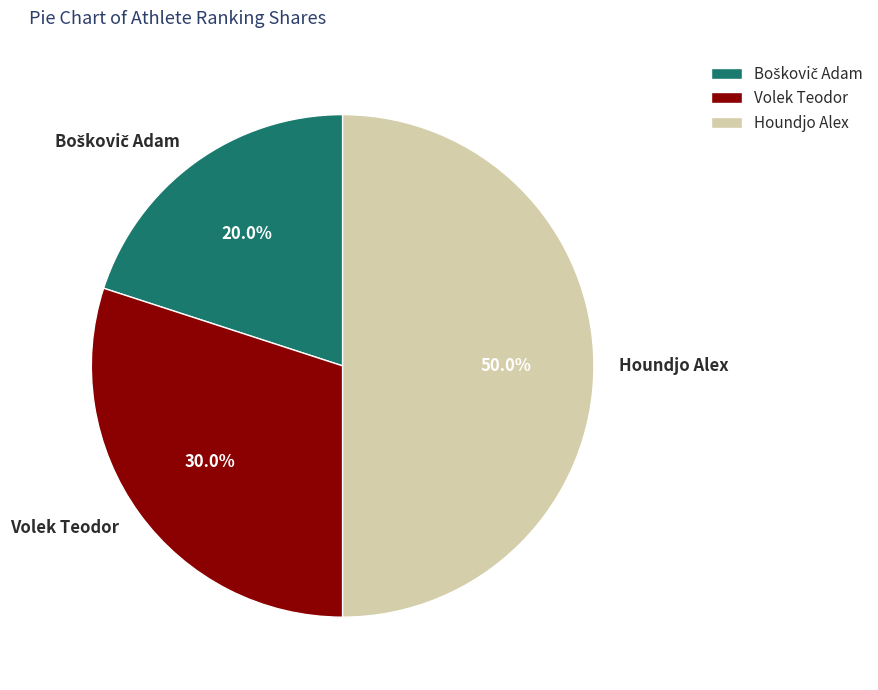

Does Volek Teodor represent more than half of the total?

No